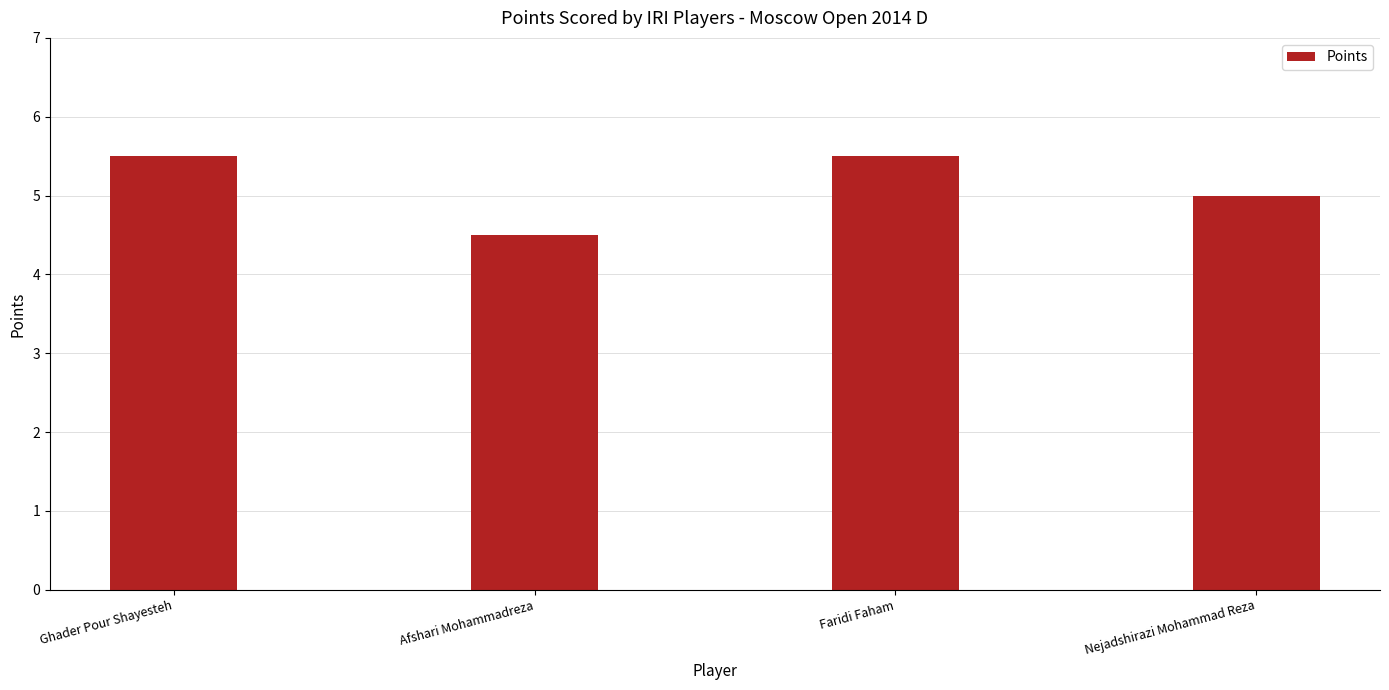

What is the label of the 2nd bar from the left?

Afshari Mohammadreza